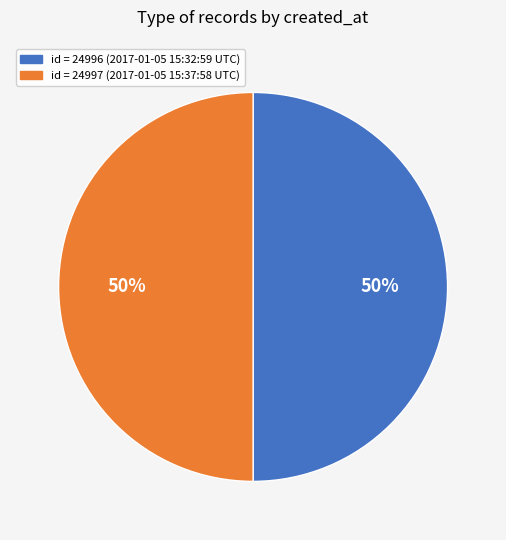

To the nearest percent, what is the average slice percentage?

50%